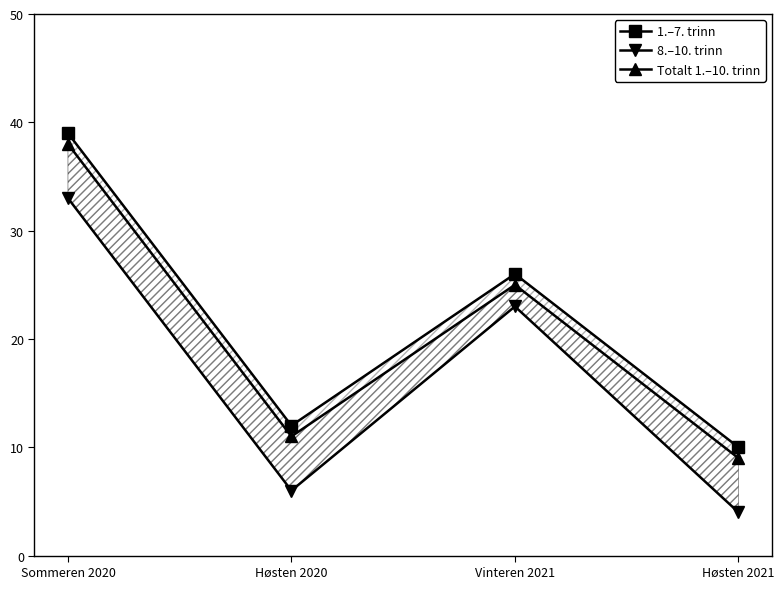

Which series has the largest total across all categories?

1.–7. trinn